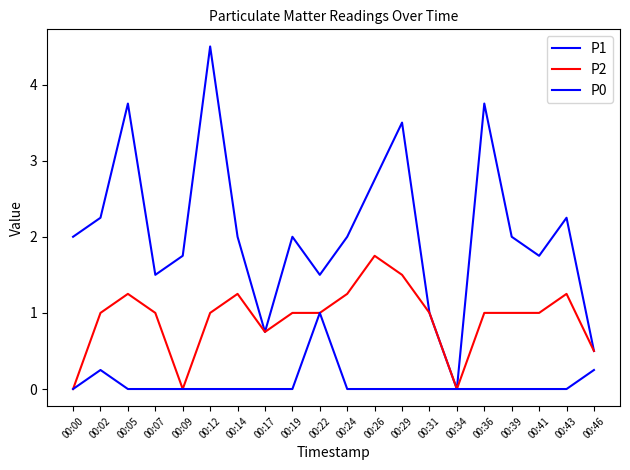

True or false: P2 and P1 cross at least once.

False